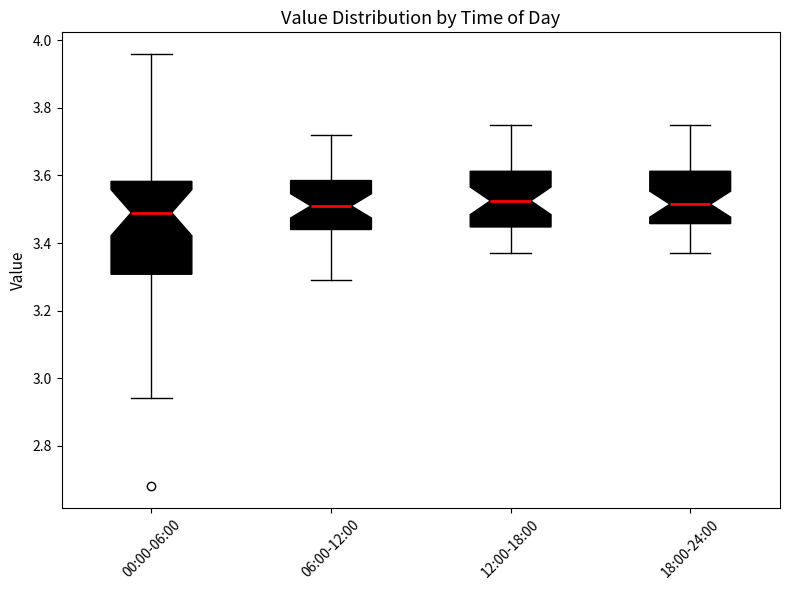

Reading left to right, transcribe this box plot: for each box, give where its median line is, the range the box spans, and where its two whiskers end, as read against the y-axis. The values are not printed on the chart, so give them approximately, as read against the axis.

00:00-06:00: median 3.50, box 3.30 to 3.58, whiskers 2.94 to 3.96
06:00-12:00: median 3.52, box 3.44 to 3.58, whiskers 3.30 to 3.72
12:00-18:00: median 3.52, box 3.44 to 3.62, whiskers 3.38 to 3.76
18:00-24:00: median 3.52, box 3.46 to 3.62, whiskers 3.38 to 3.76